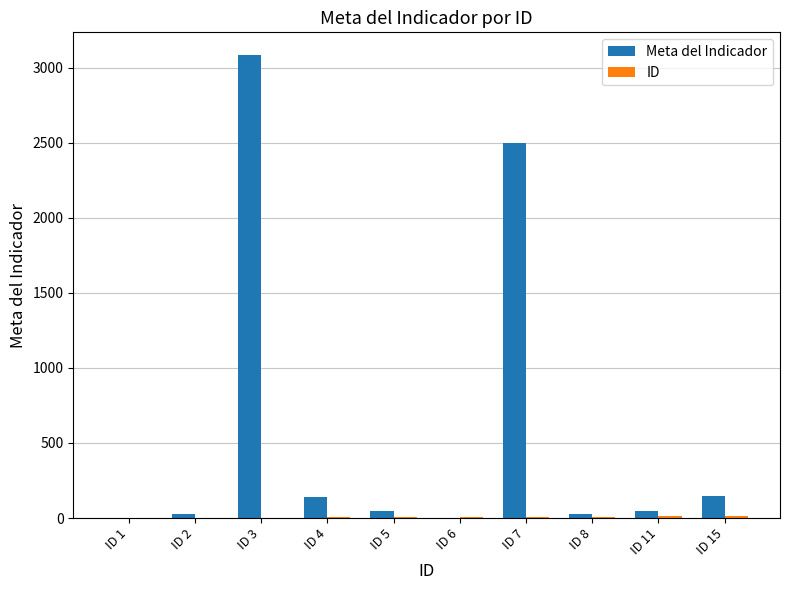

What is the maximum value shown in the chart?

3082